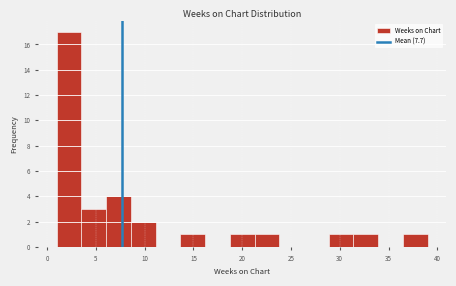

How tall is the bar that spans 36.5 to 39.0 on the x-axis? Neither the bar edges nor the heights are printed on the chart, so give them approximately, as read against the axes.

1